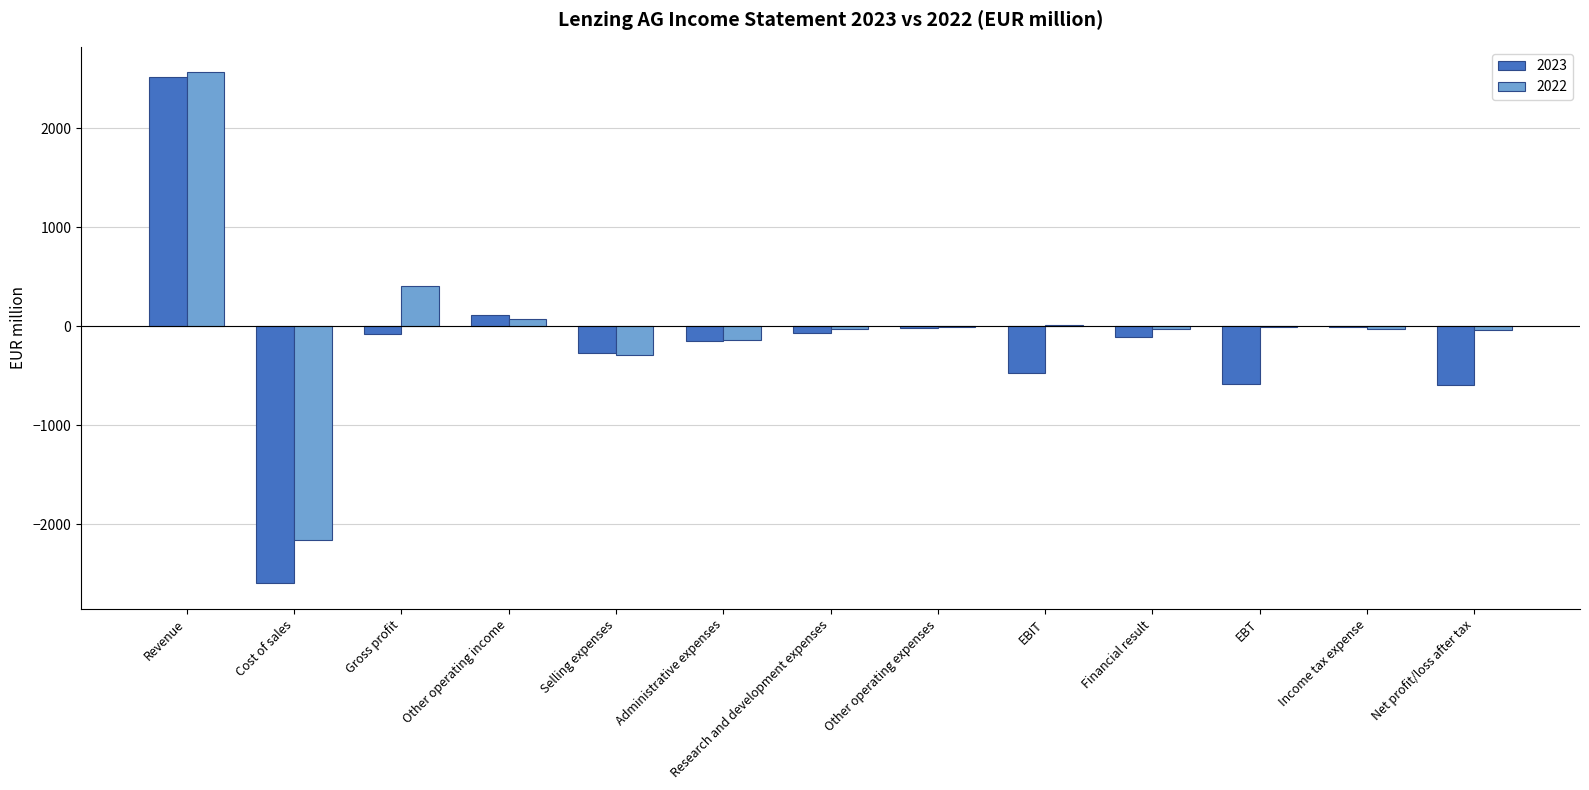

How many values in the 2023 series exceed -109?

6